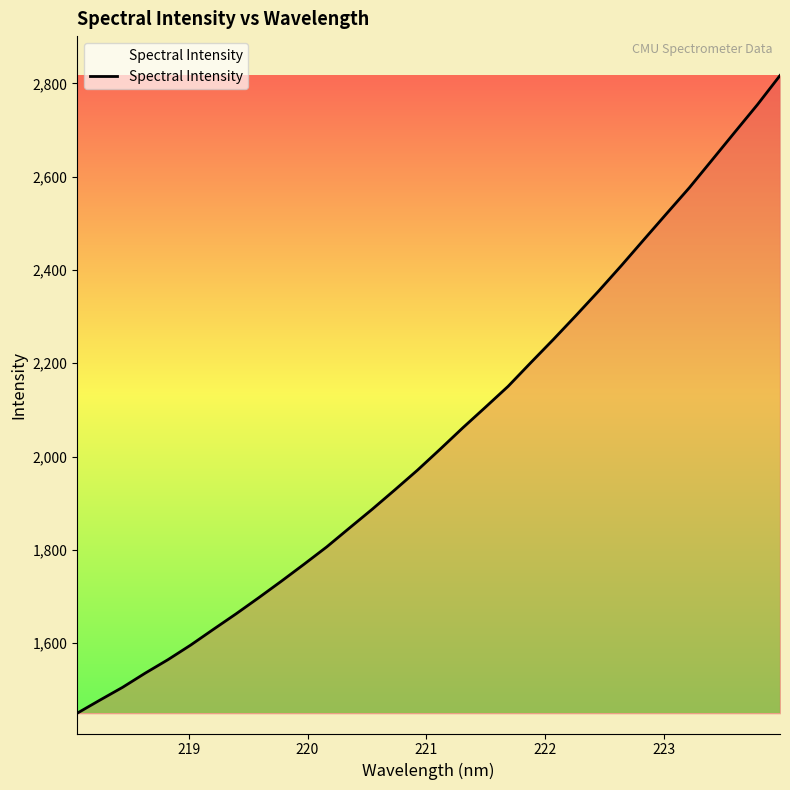

How many series are shown in this chart?

1